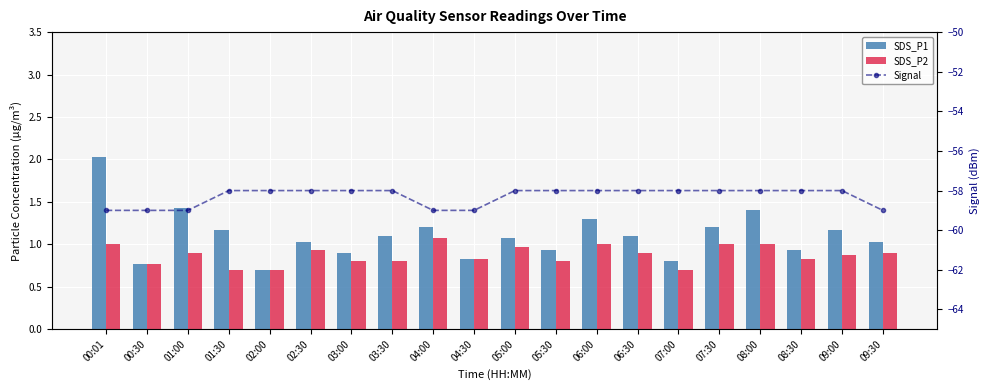

Is it true that SDS_P1 equals 0.9 at 08:30?

True